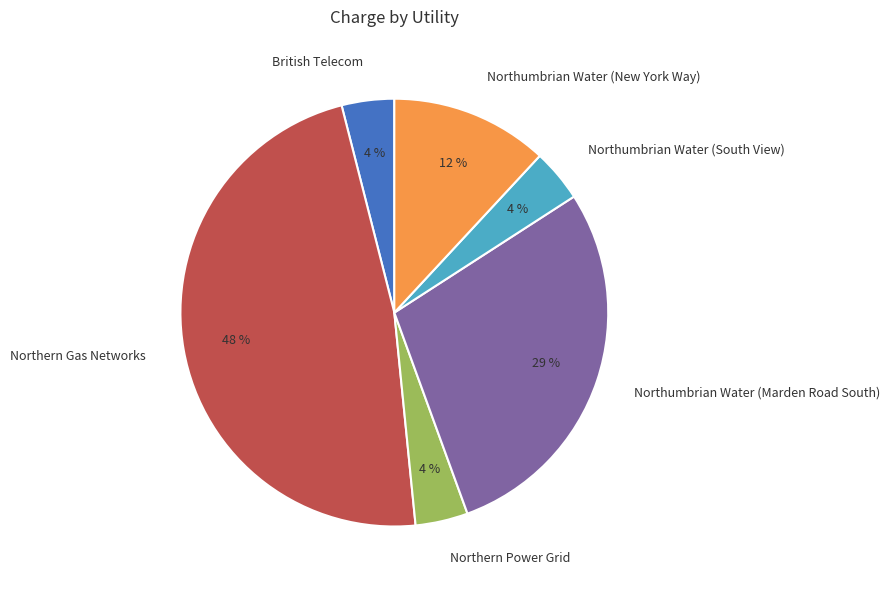

Is the sum of Northumbrian Water (Marden Road South) and British Telecom greater than half?

No